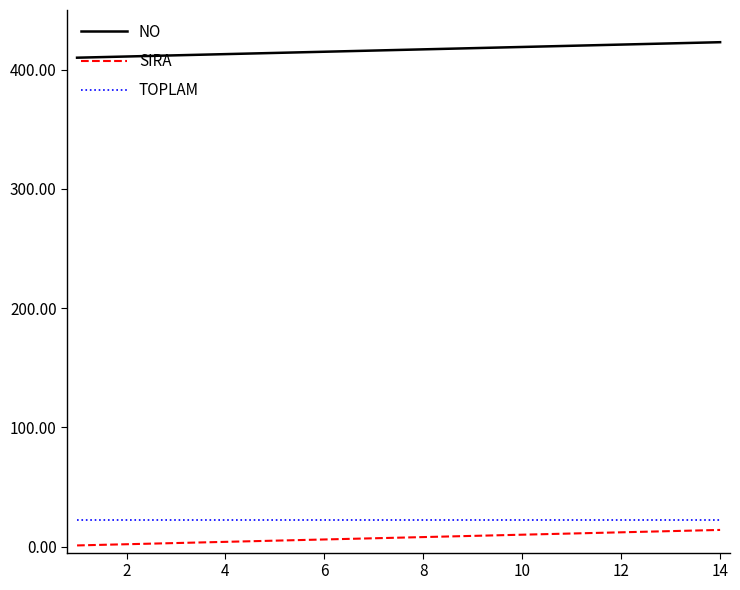

What is the difference between the maximum and minimum values in the SIRA series?

13